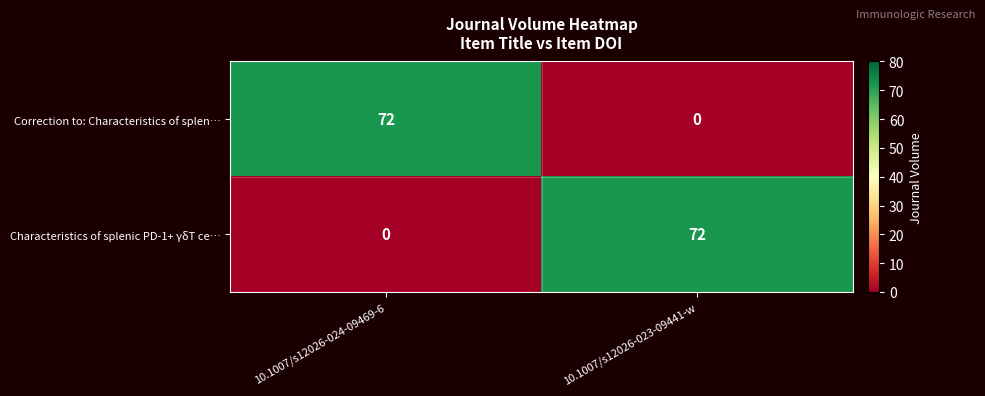

At which label does Correction to: Characteristics of splen… reach its minimum?

10.1007/s12026-023-09441-w